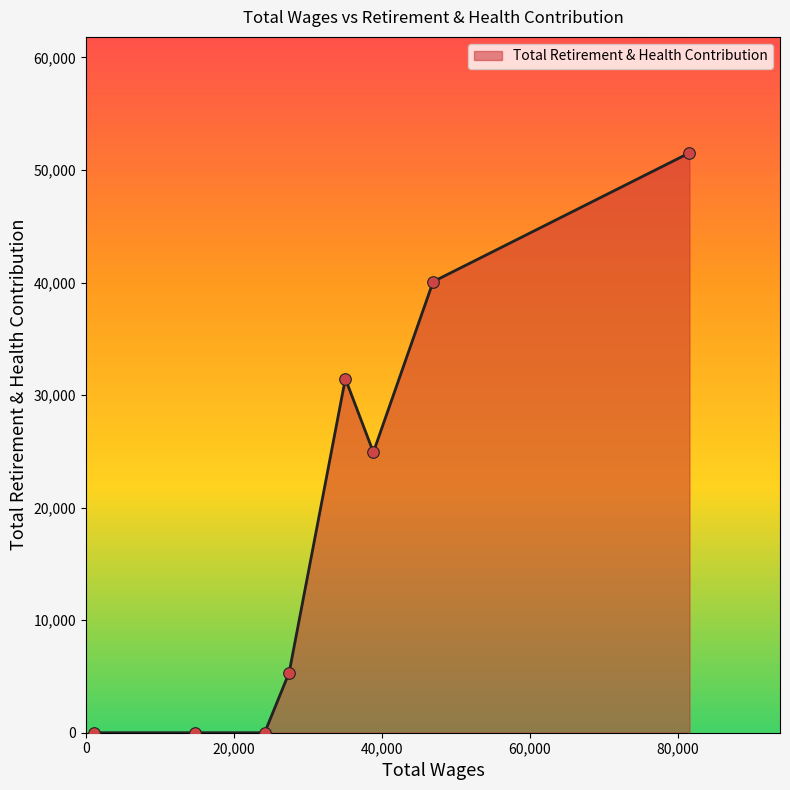

What is the difference between the maximum and second lowest values?

51518